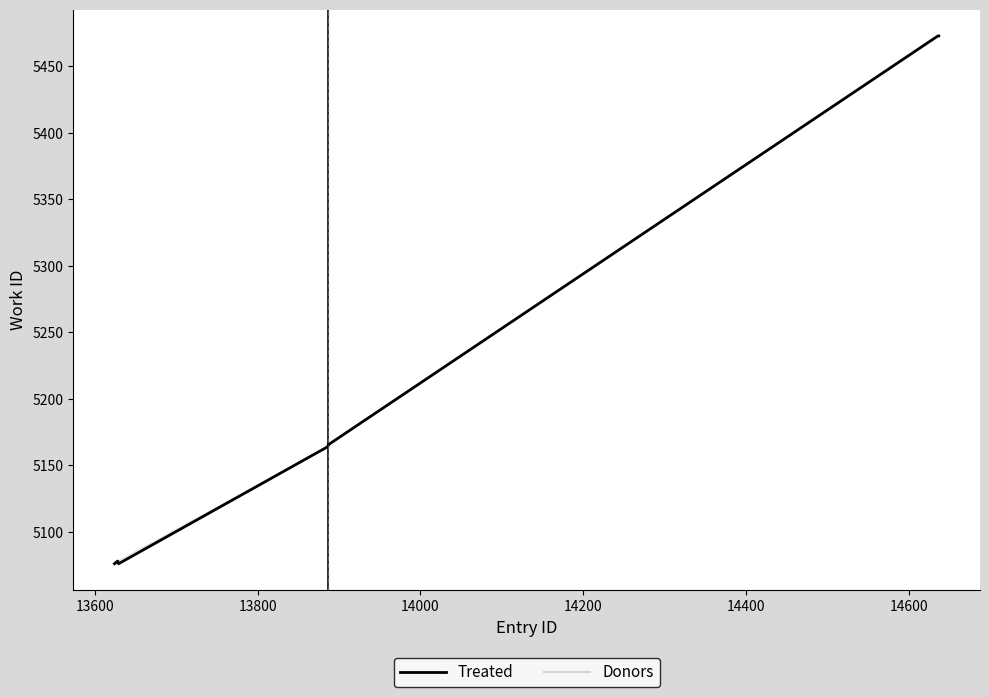

How many interior local peaks does the Treated series have?

1